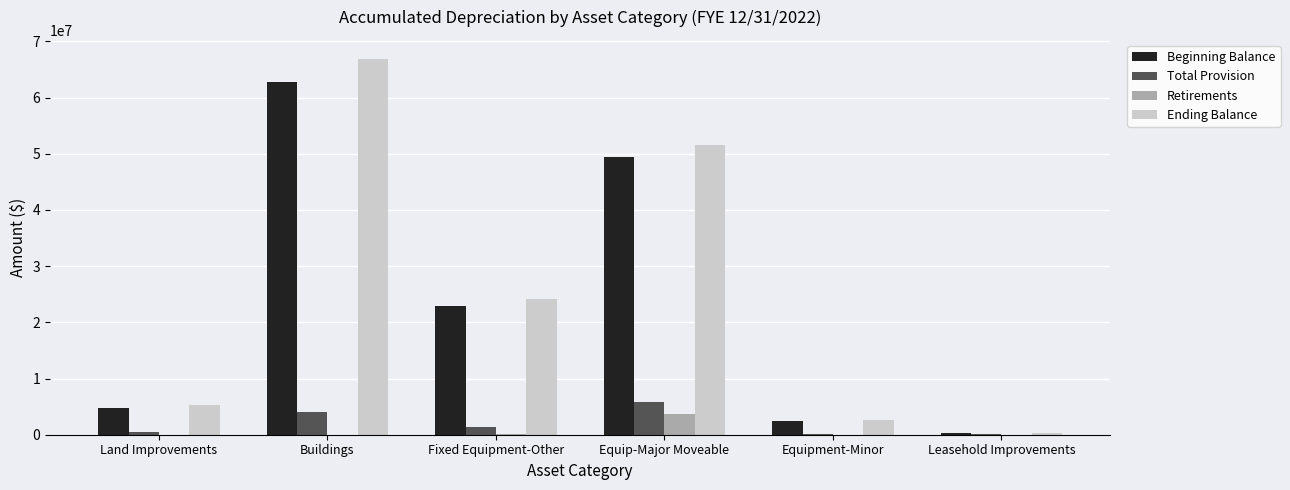

What is the total value across all series at Equip-Major Moveable?

110463982